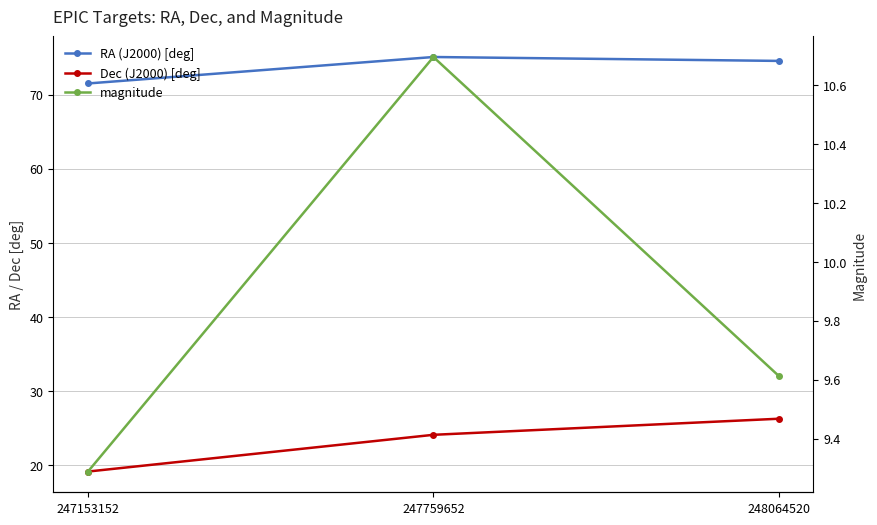

Rank the series at 247153152 from lowest to highest value.

magnitude, Dec (J2000) [deg], RA (J2000) [deg]